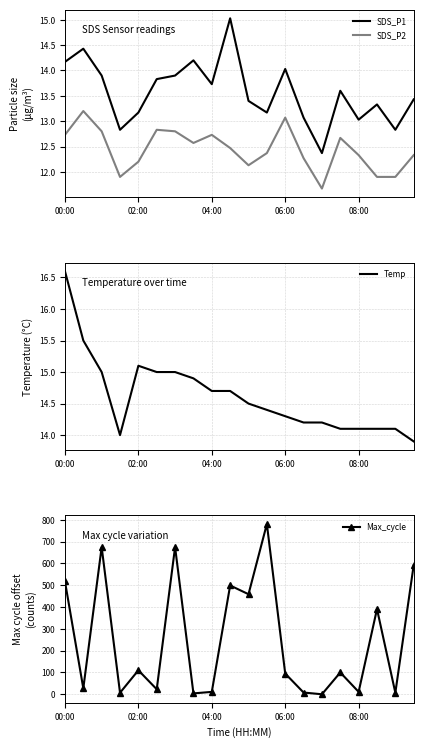

True or false: Temp has more than 1 interior local peaks.

False